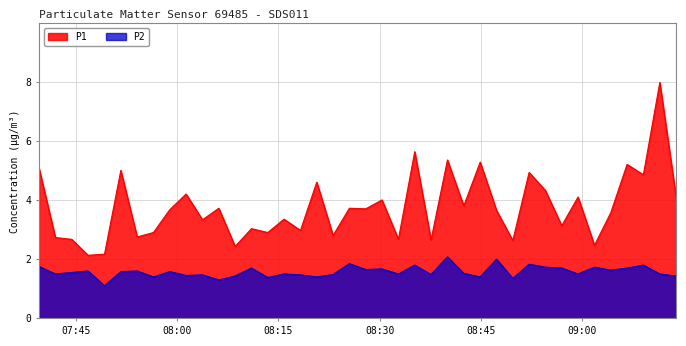

True or false: P2 and P1 intersect in this chart.

False